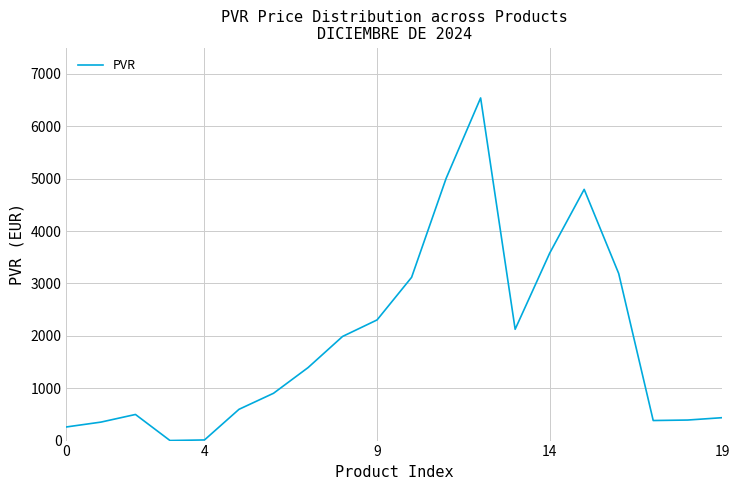

What is the difference between the maximum and minimum values?

6540.4